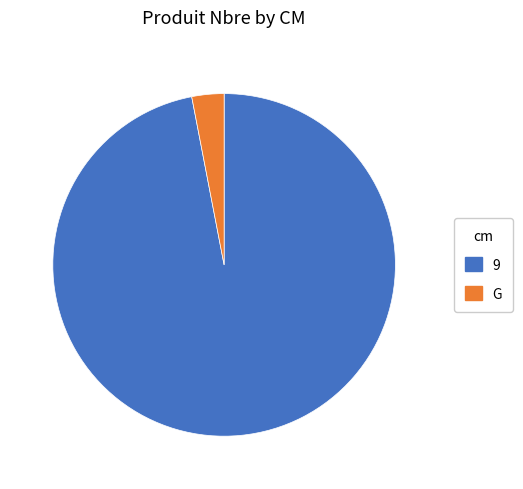

Between G and 9, which is larger?

9